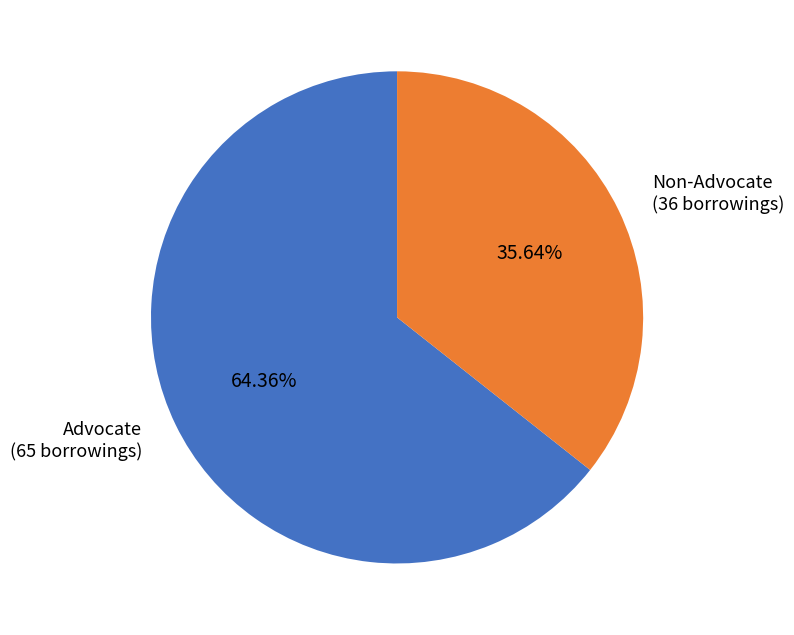

What is the ratio of the value at Non-Advocate (36 borrowings) to the value at Advocate (65 borrowings)?

0.6